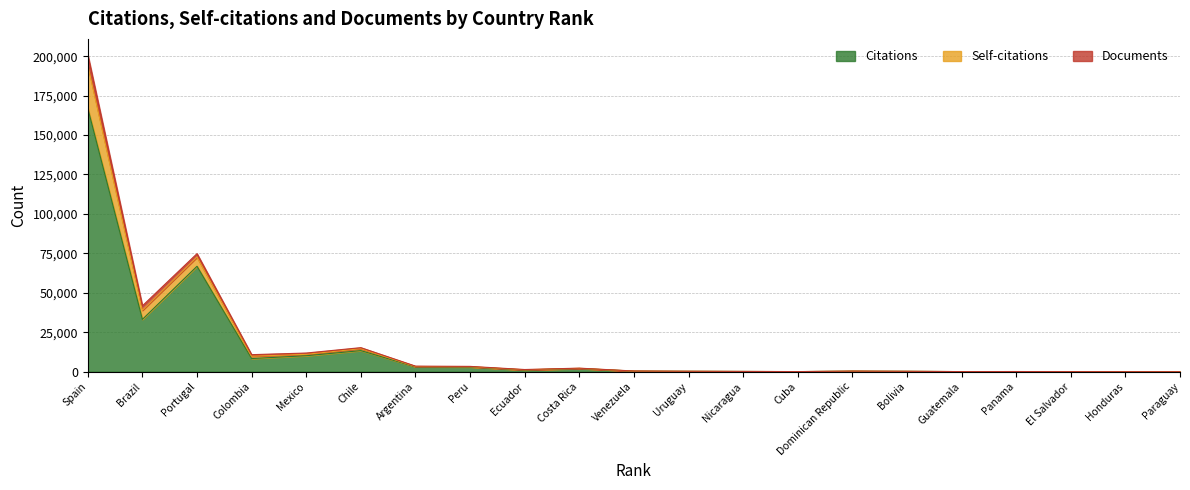

True or false: Citations and Self-citations cross at least once.

False